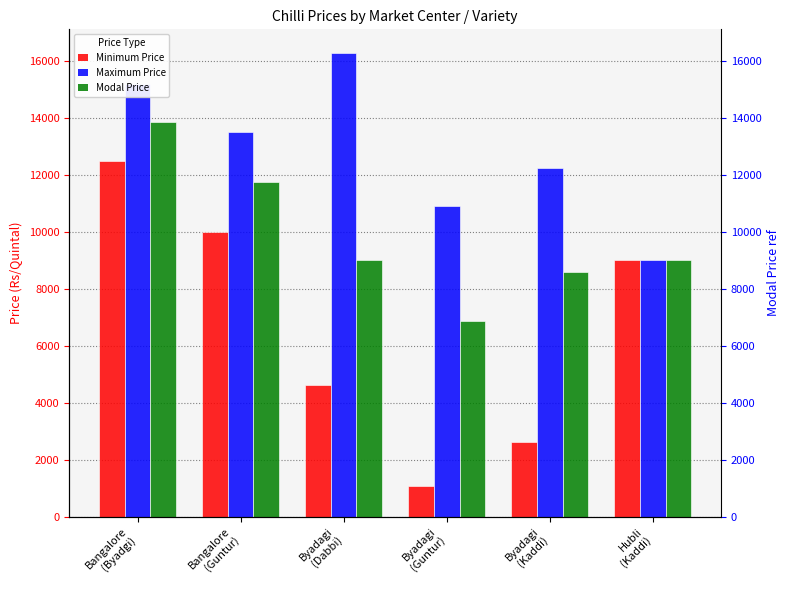

Reading left to right, what are all the values shown in this chart?

Minimum Price: 12500	10000	4609	1069	2609	9000
Maximum Price: 15200	13500	16300	10900	12250	9000
Modal Price: 13850	11750	9009	6869	8600	9000